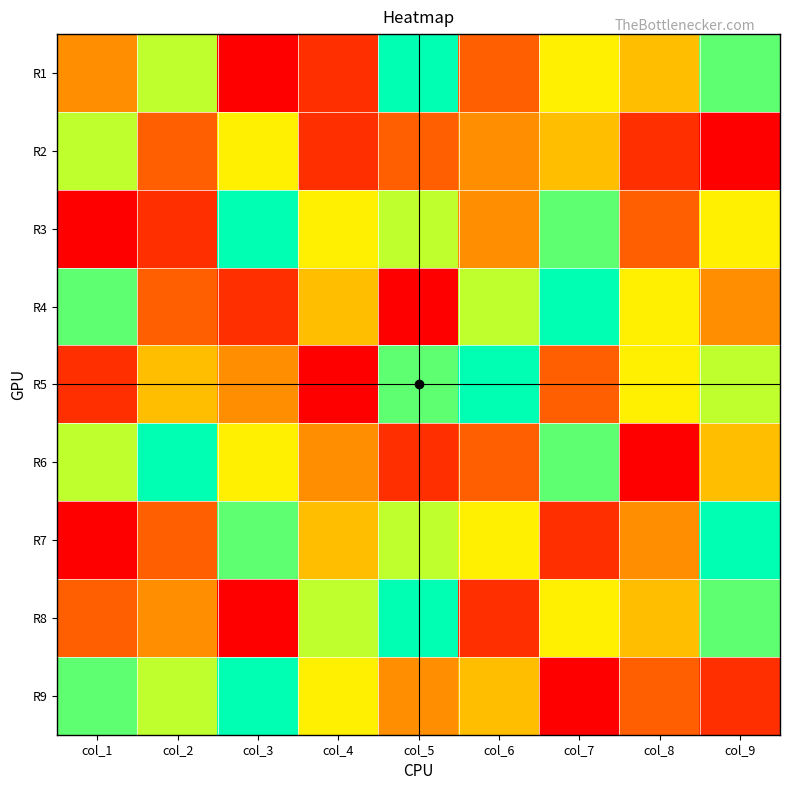

Which series has the largest total across all categories?

R3